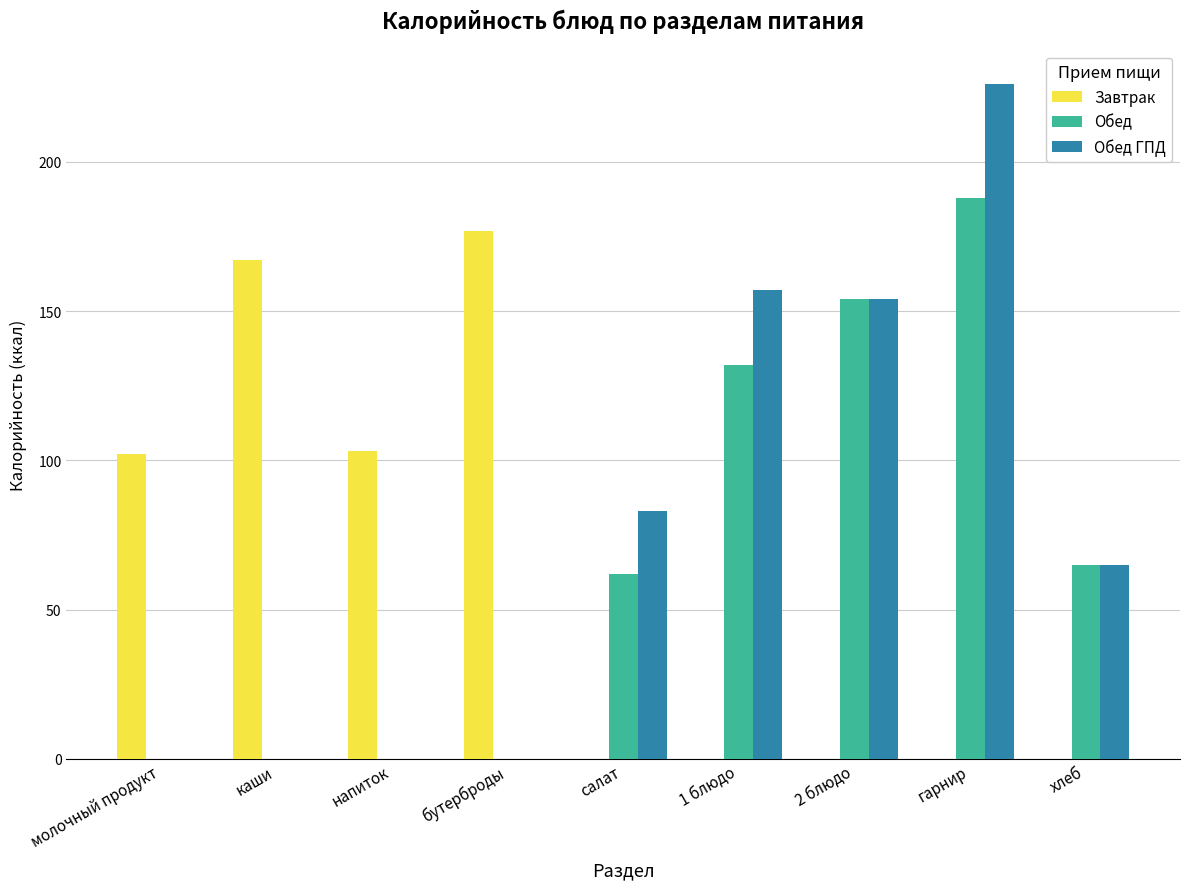

The value of Обед ГПД at хлеб is 65. True or false?

True